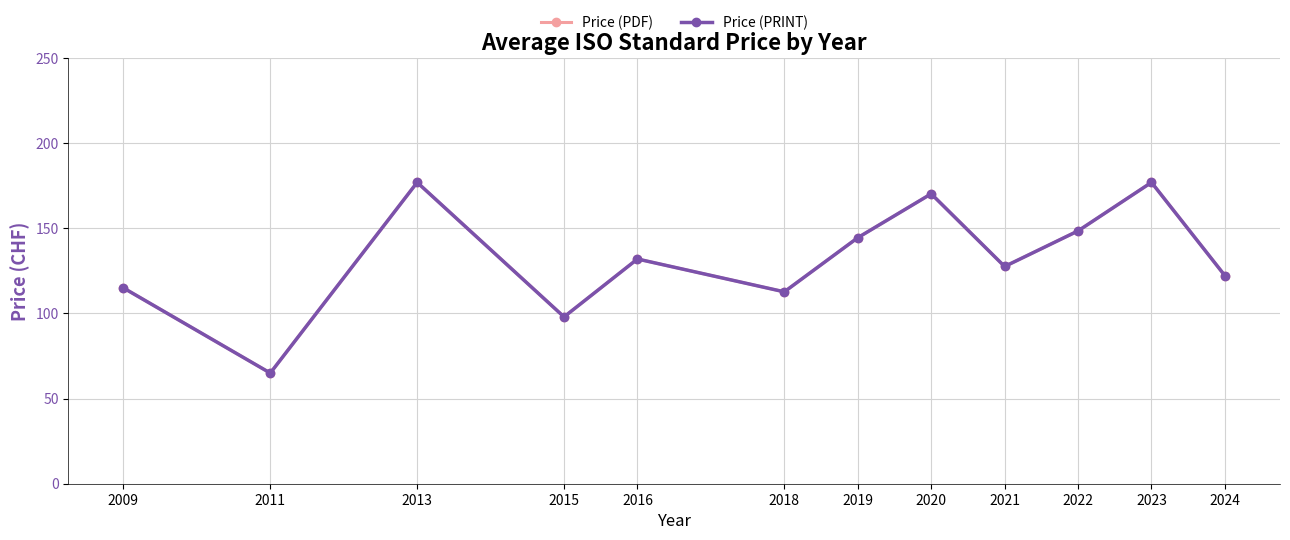

Is this an area chart (filled region under the line)?

No